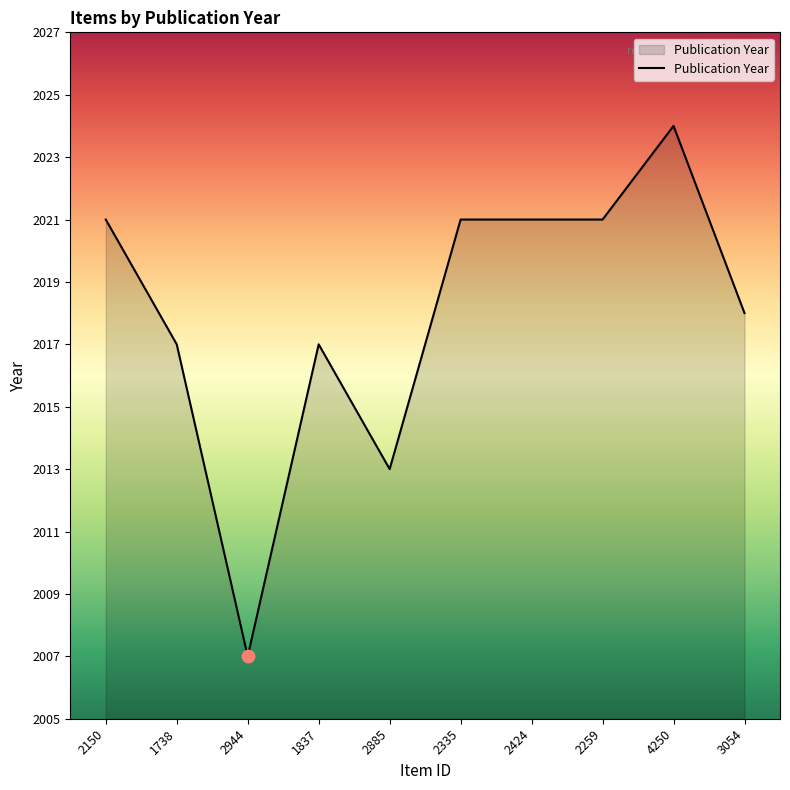

What is the change in value from 2944 to 2424?

+14